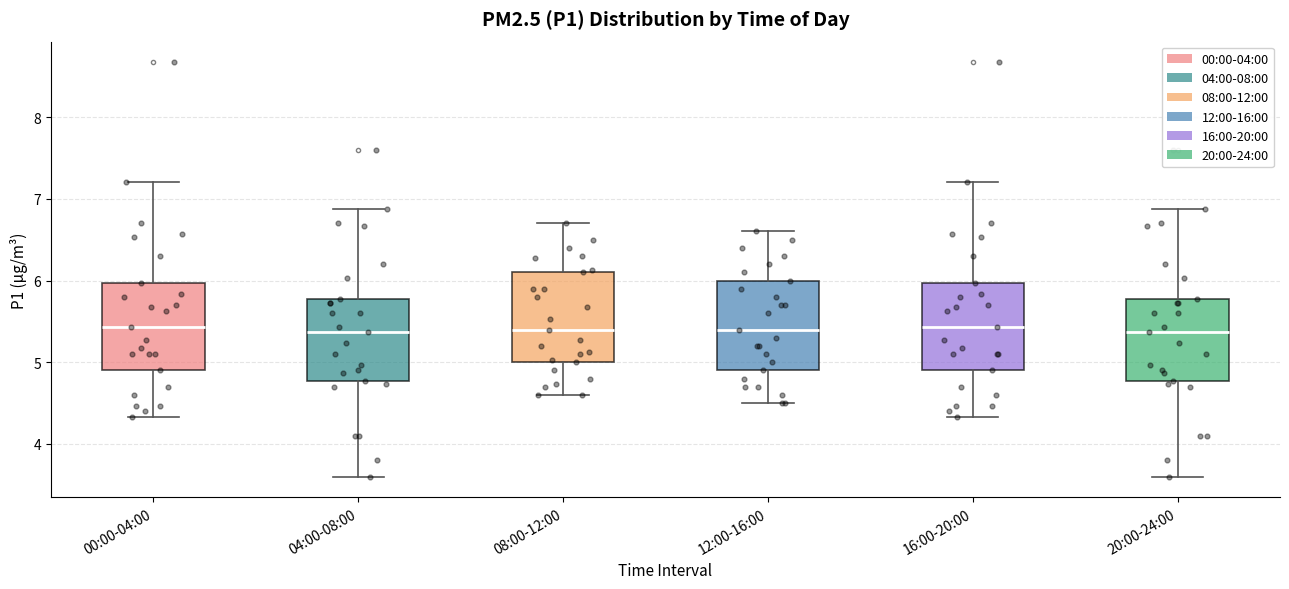

Where is the upper edge of the box for 12:00-16:00 on the y-axis? The values are not printed on the chart, so give them approximately, as read against the axis.

6.0